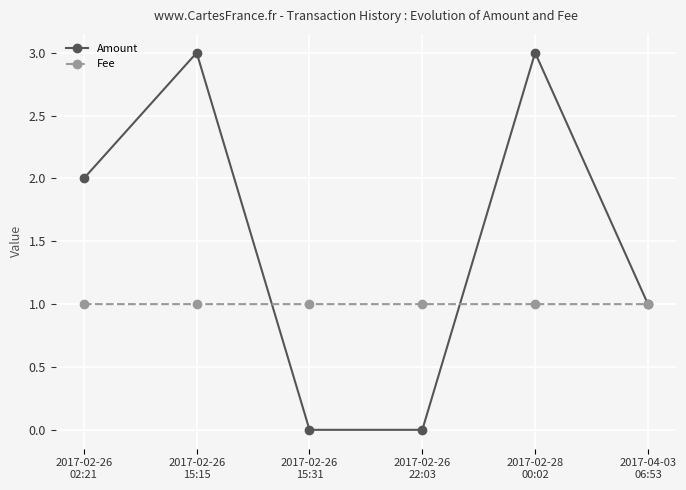

Is the value of Amount at 2017-02-26
15:15 greater than the value of Fee at 2017-02-26
02:21?

Yes